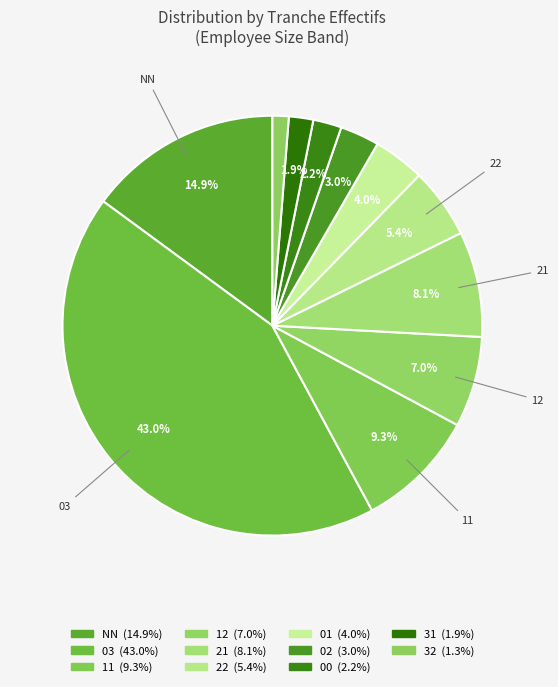

To the nearest percent, what portion does 21 represent?

8%